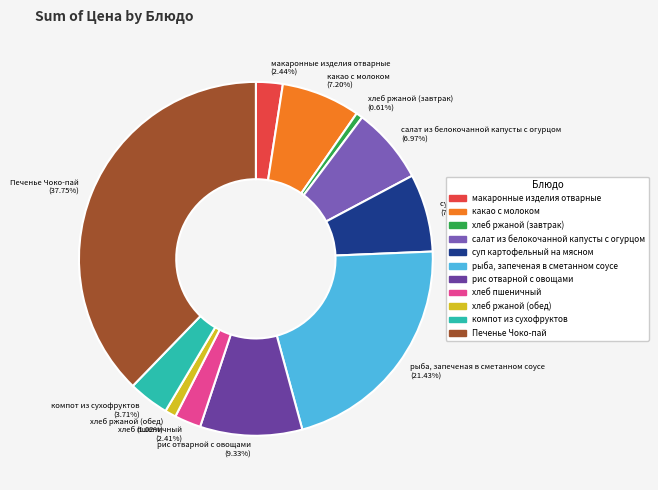

Does хлеб ржаной (завтрак) represent more than half of the total?

No